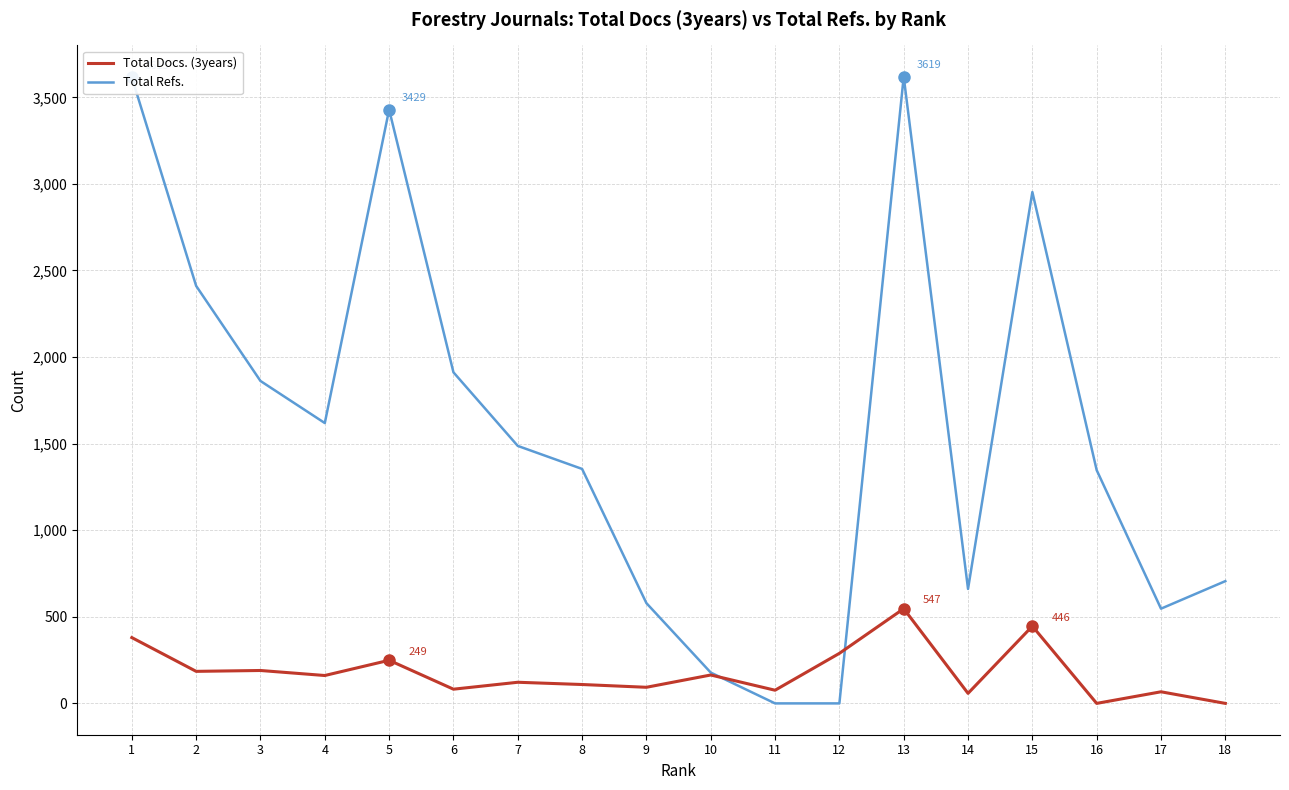

At how many categories does at least one series exceed 2233?

5